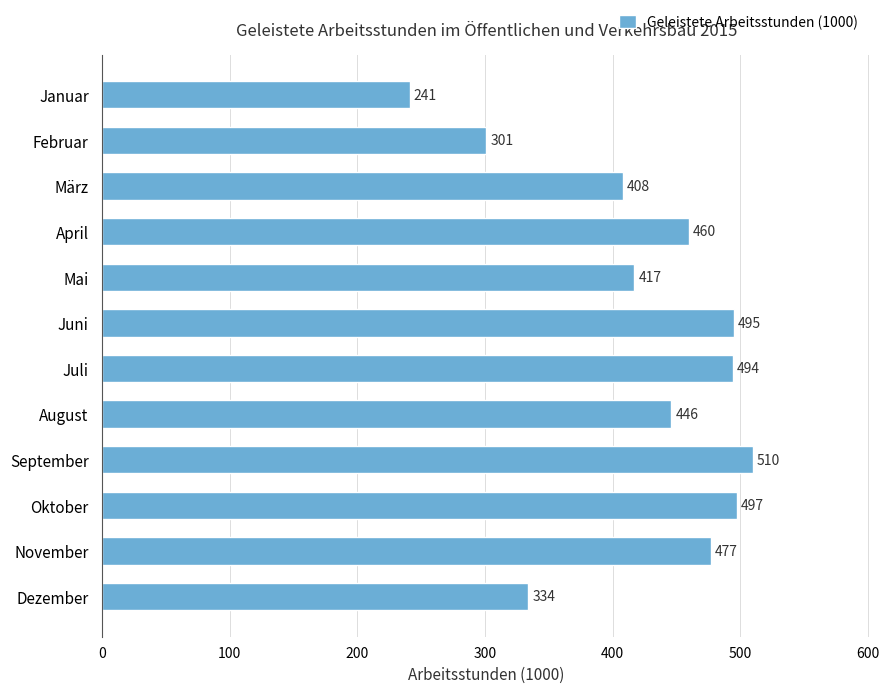

How many bars are there in total?

12